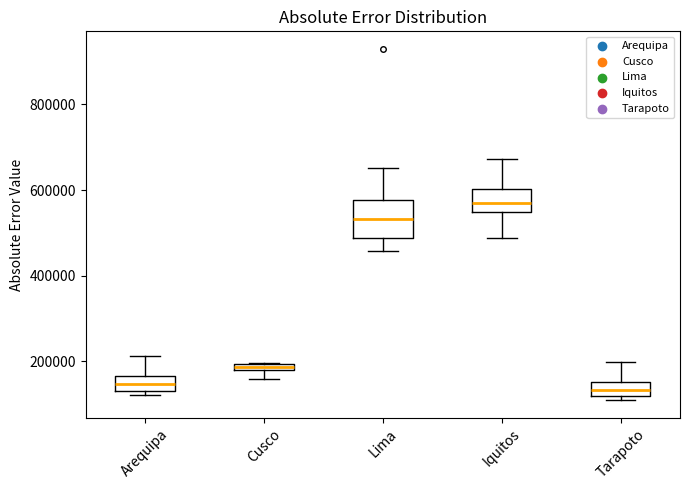

Where does the median line of the box for Lima sit on the y-axis? The values are not printed on the chart, so give them approximately, as read against the axis.

540000